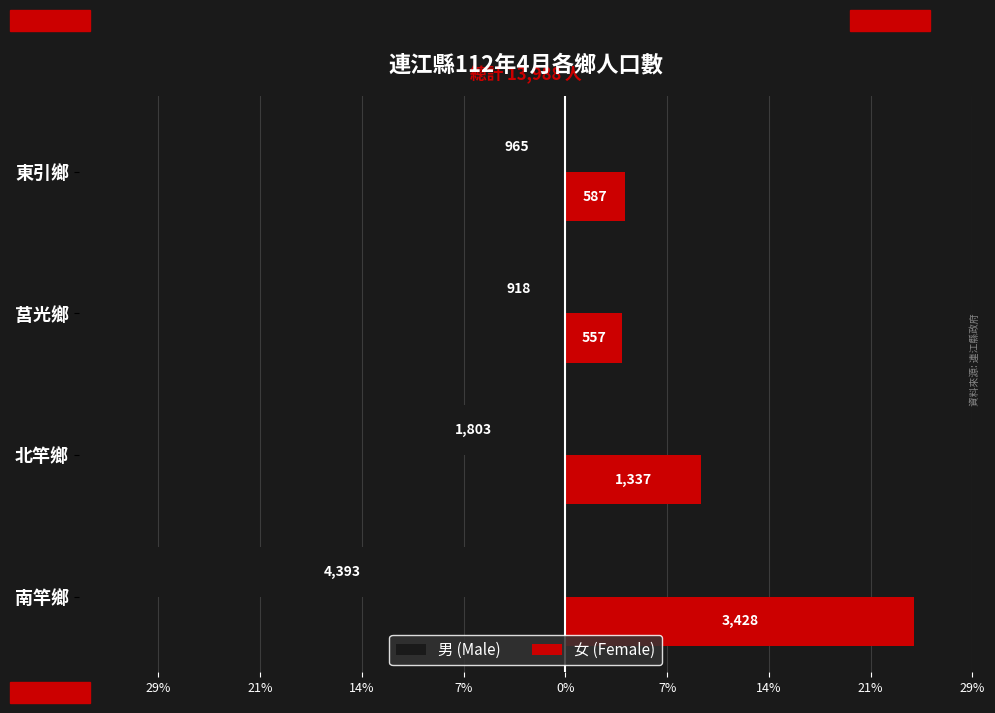

What are all the series names shown in the legend?

男 (Male), 女 (Female)